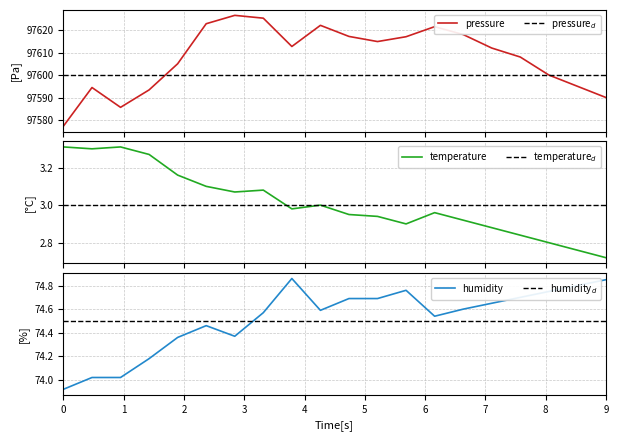

What is the maximum value for pressure?

97626.5